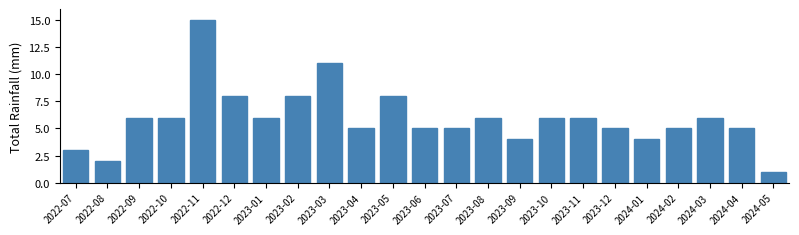

Reading right to left, list all the values displayed in this chart.

2024-05=1	2024-04=5	2024-03=6	2024-02=5	2024-01=4	2023-12=5	2023-11=6	2023-10=6	2023-09=4	2023-08=6	2023-07=5	2023-06=5	2023-05=8	2023-04=5	2023-03=11	2023-02=8	2023-01=6	2022-12=8	2022-11=15	2022-10=6	2022-09=6	2022-08=2	2022-07=3